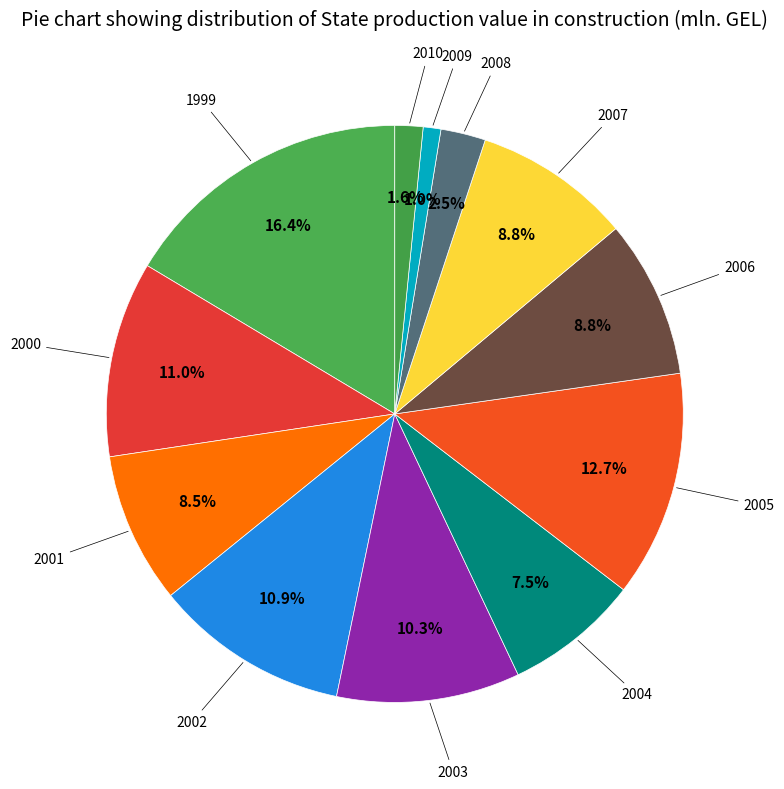

Which category has the smallest portion of the pie?

2009